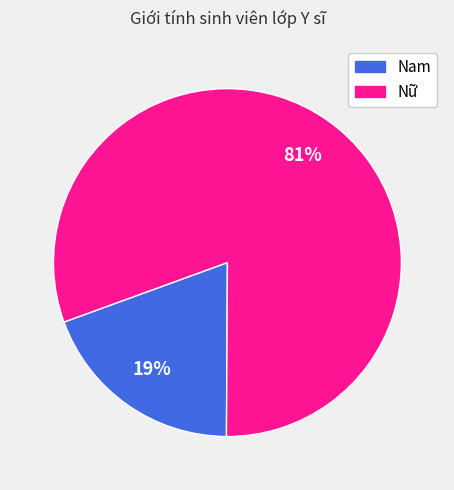

How many segments does this pie chart have?

2